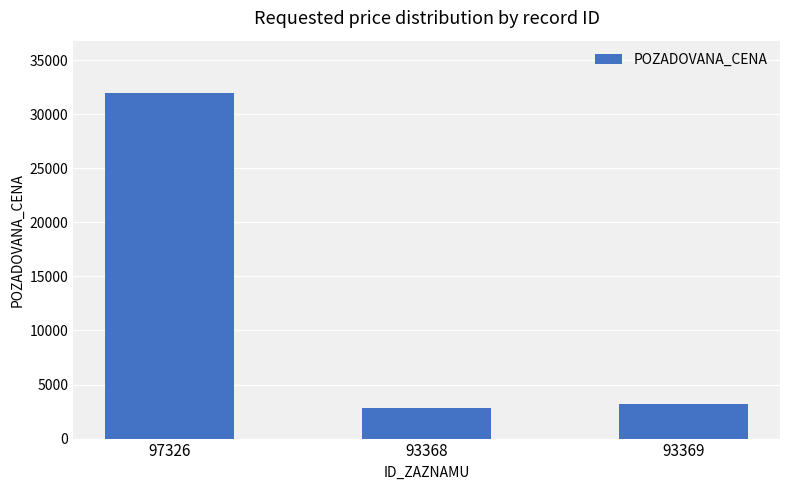

Rank the categories by value from highest to lowest.

97326, 93369, 93368